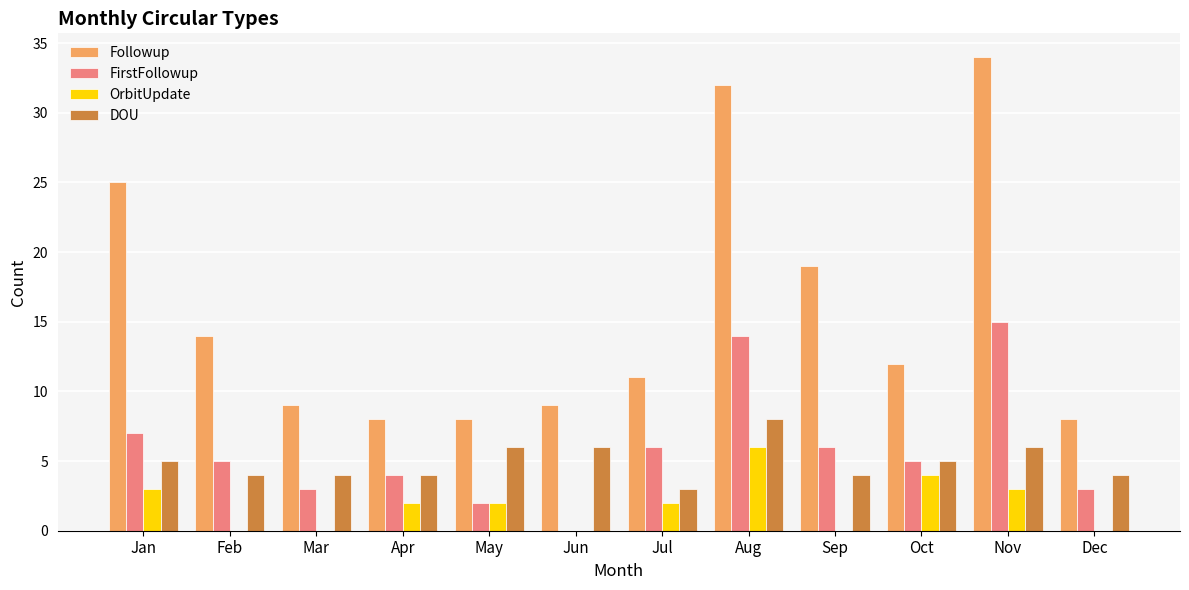

Which series has the largest total across all categories?

Followup